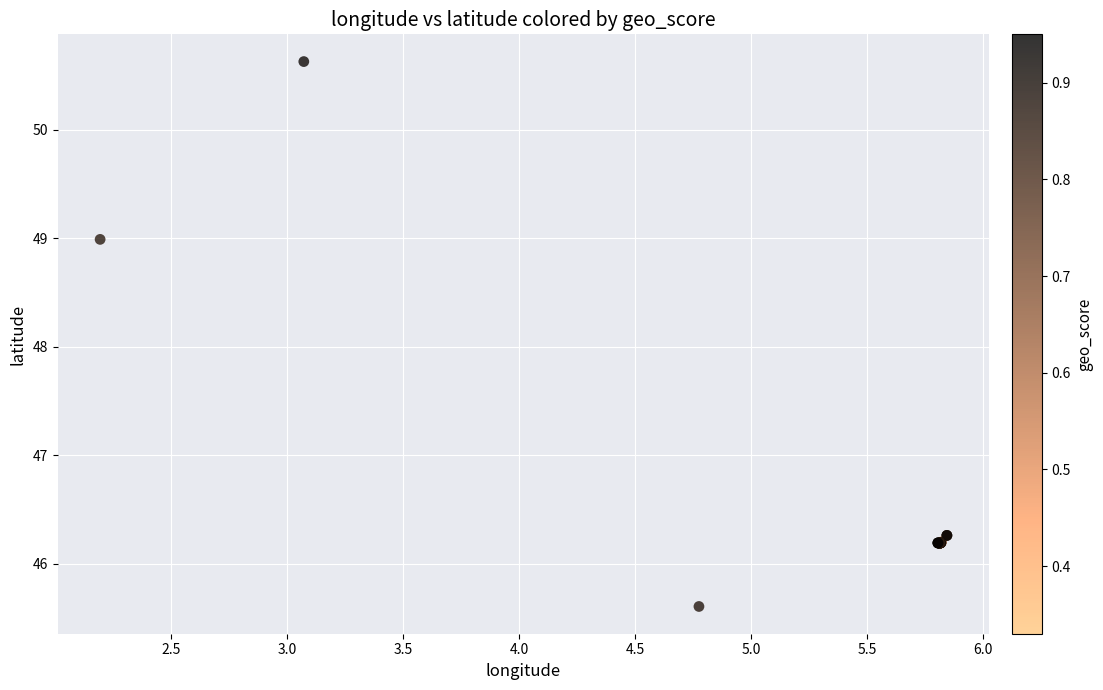

What Y value in the scatter plot is closest to 48?

49.0